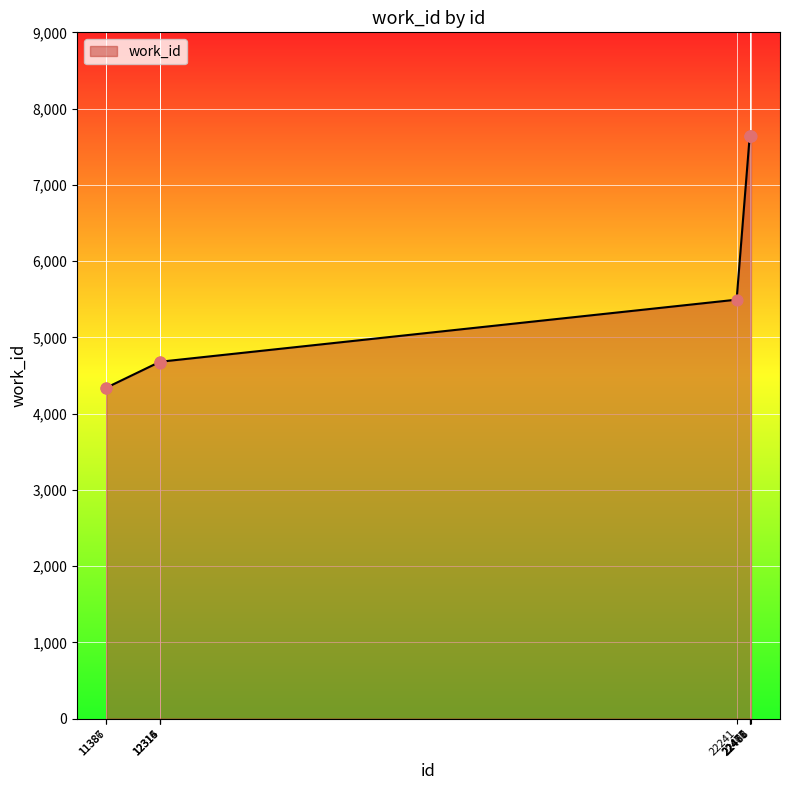

Which has a higher value, 12315 or 22488?

22488